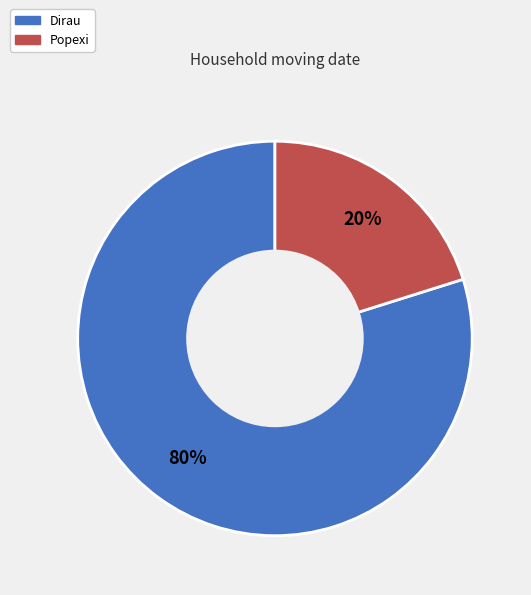

To the nearest percent, what portion does Dirau represent?

80%